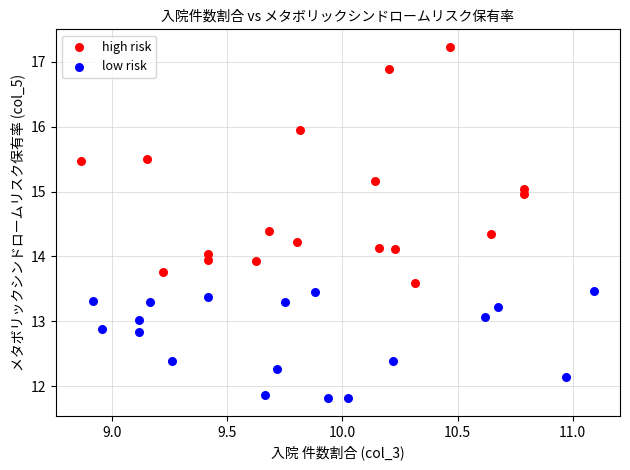

Which series has the largest Y range (max minus min)?

high risk